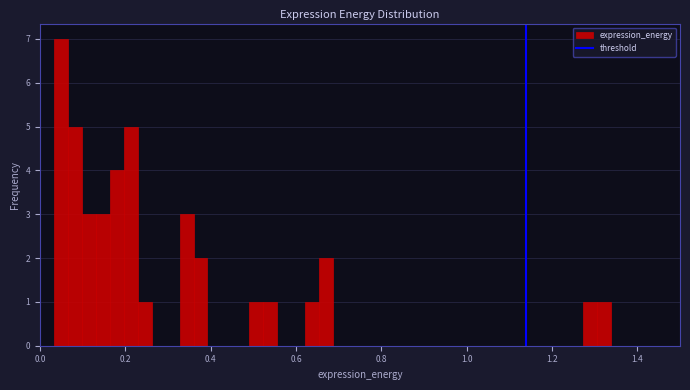

Around what value on the x-axis is the tallest bar? Give the approximate position of its centre, as read against the axis.

0.04